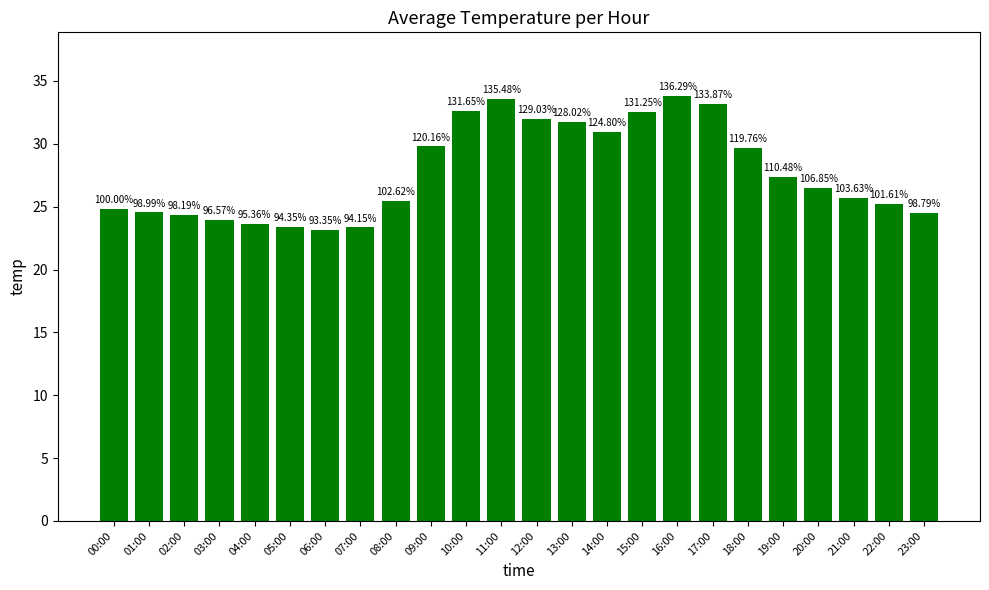

Are the bars horizontal?

No